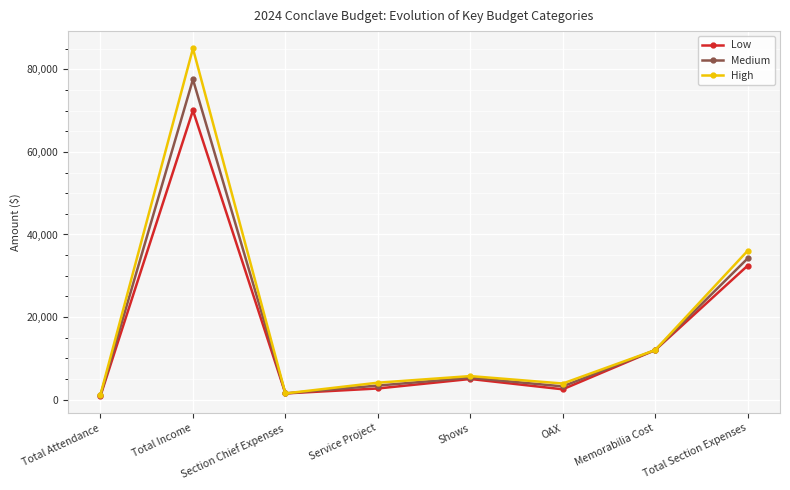

Count the number of data series in this chart.

3